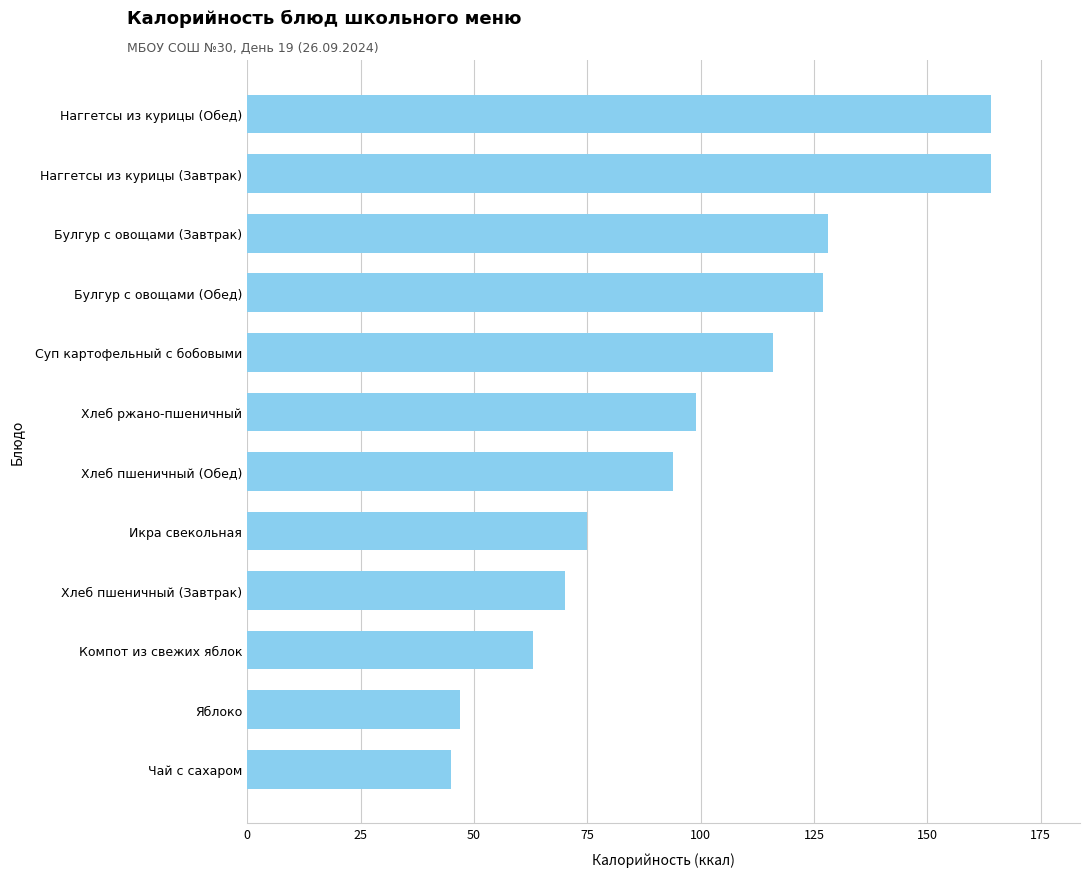

Between Булгур с овощами (Завтрак) and Суп картофельный с бобовыми, which is larger?

Булгур с овощами (Завтрак)